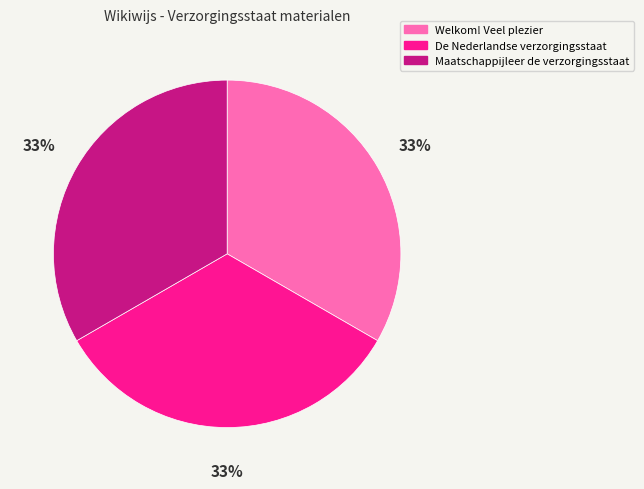

Is there a majority slice in this chart?

No